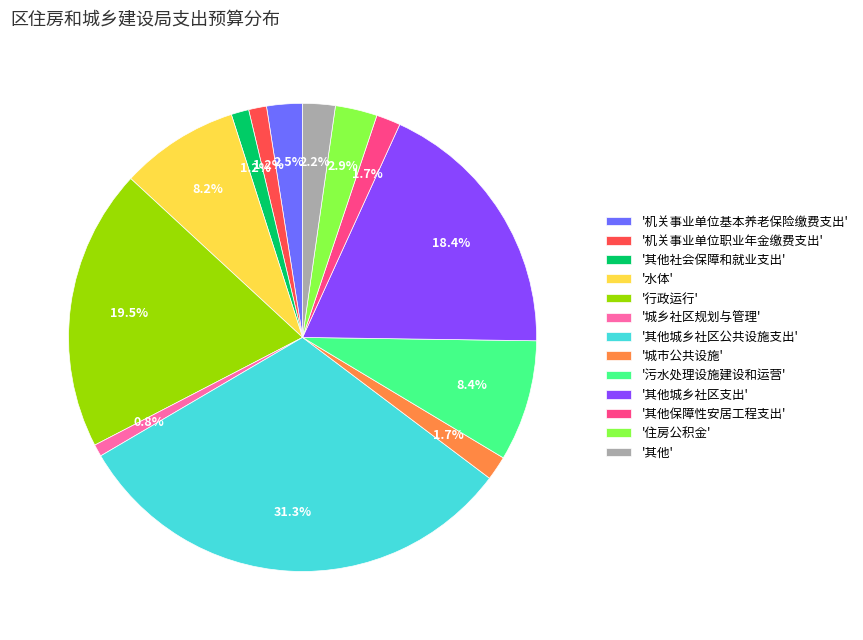

Count the number of slices in the pie.

13